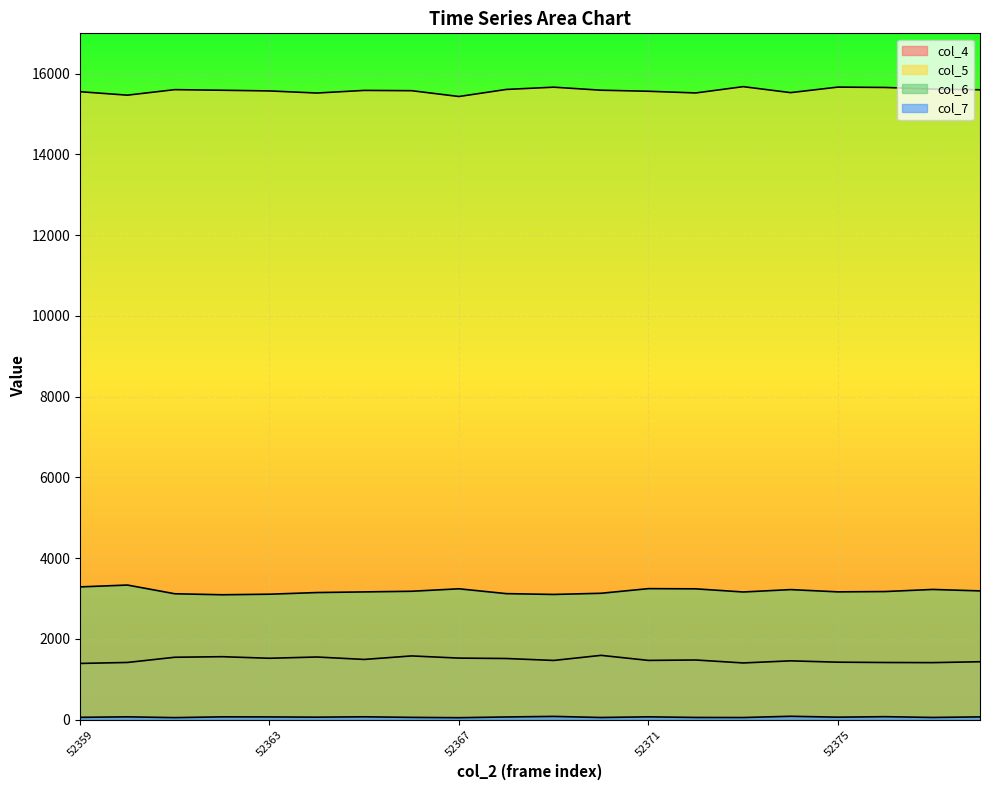

How many lines are shown in the chart?

4